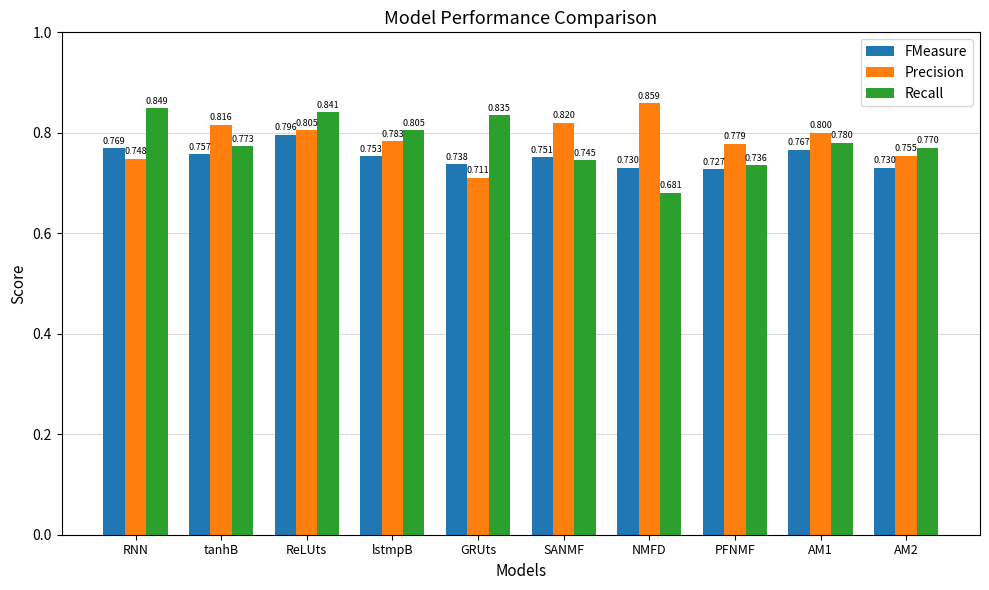

At which category is the sum across all series the highest?

ReLUts